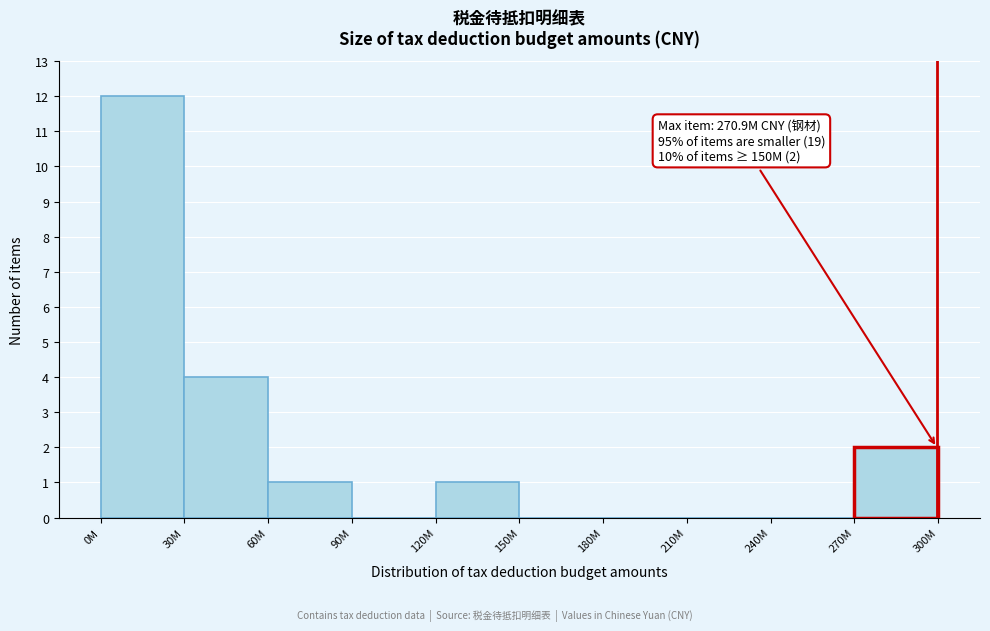

Reading left to right, extract all data points from this chart.

0M=12	30M=4	60M=1	90M=0	120M=1	150M=0	180M=0	210M=0	240M=0	270M=2